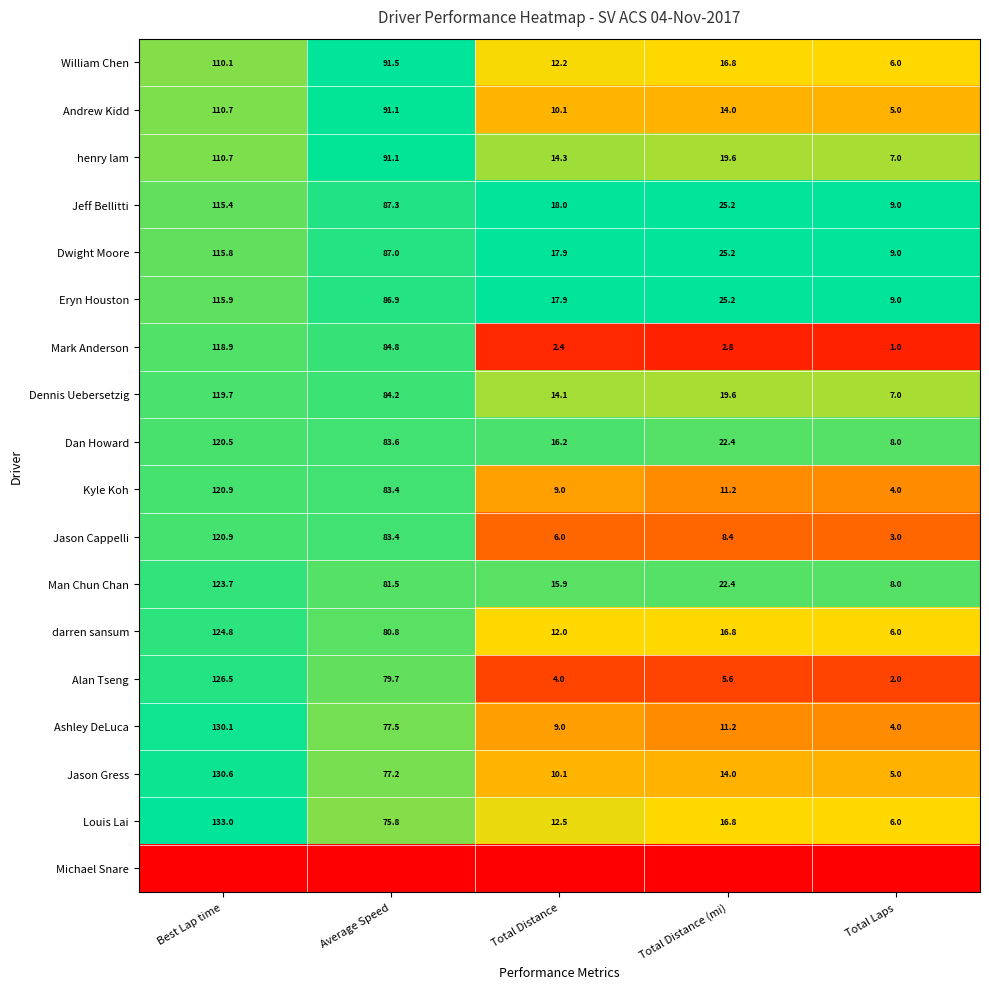

How many series are shown in this chart?

18